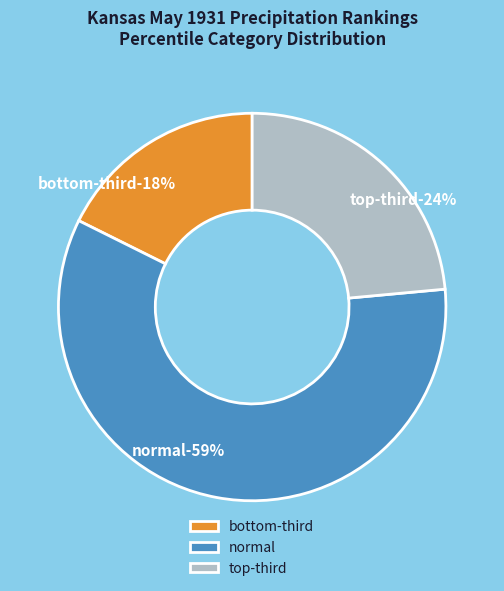

Rank the categories by value from lowest to highest.

bottom-third, top-third, normal